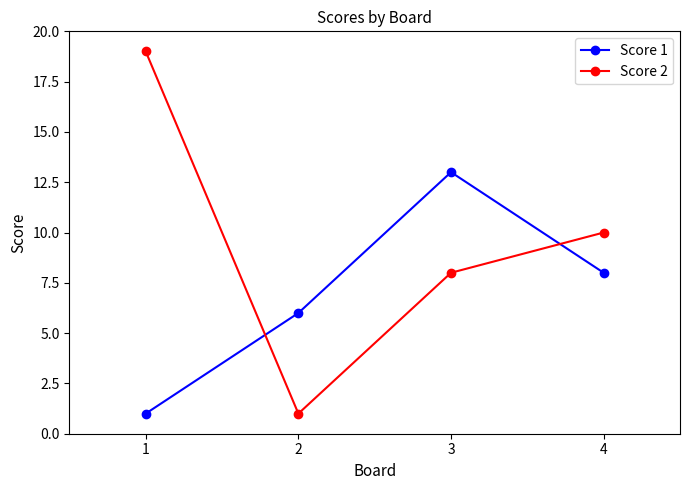

Which series has the largest range (max minus min)?

Score 2